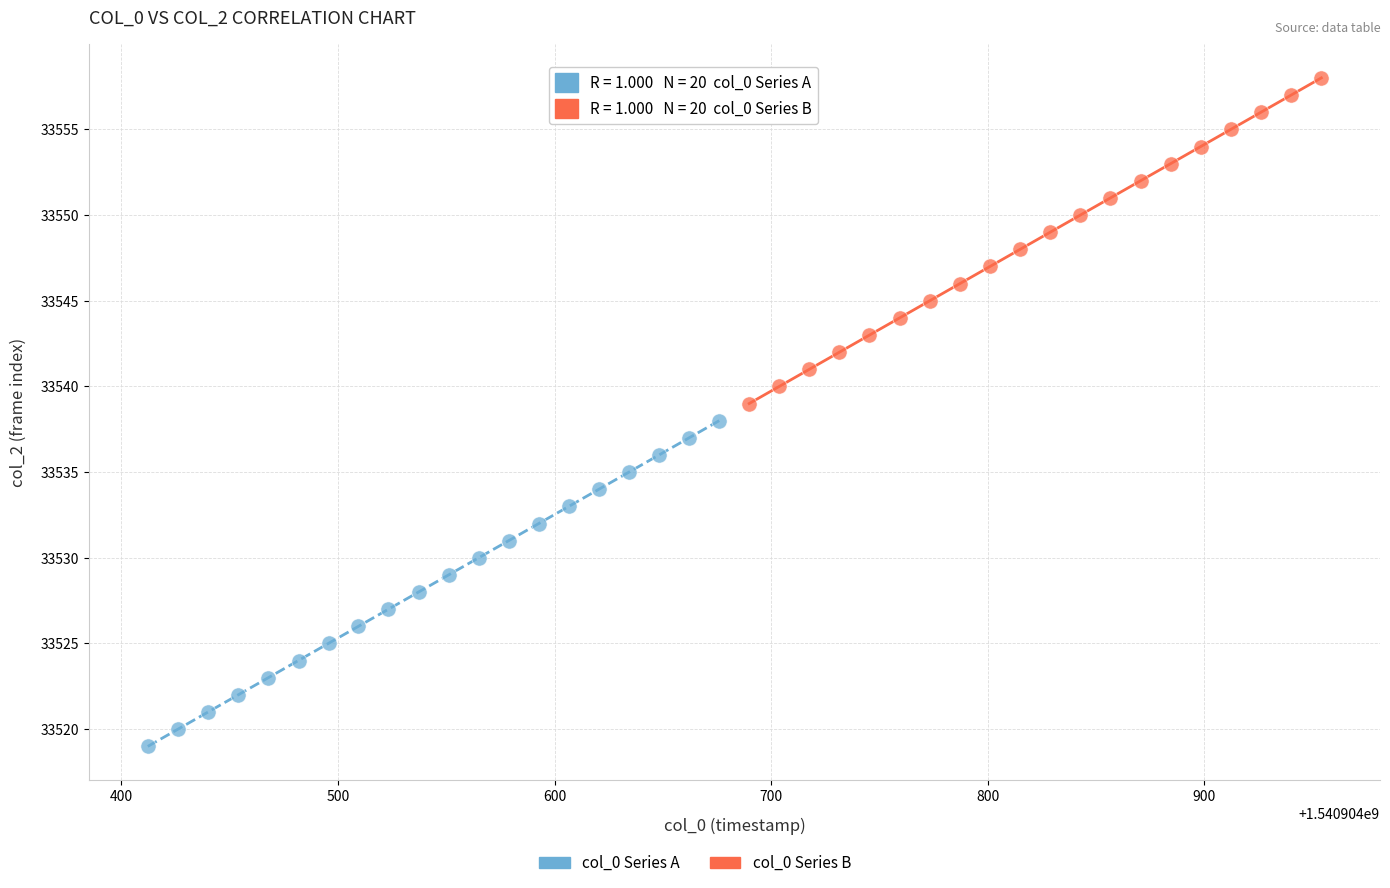

Which series contains the lowest Y value?

col_0 Series A